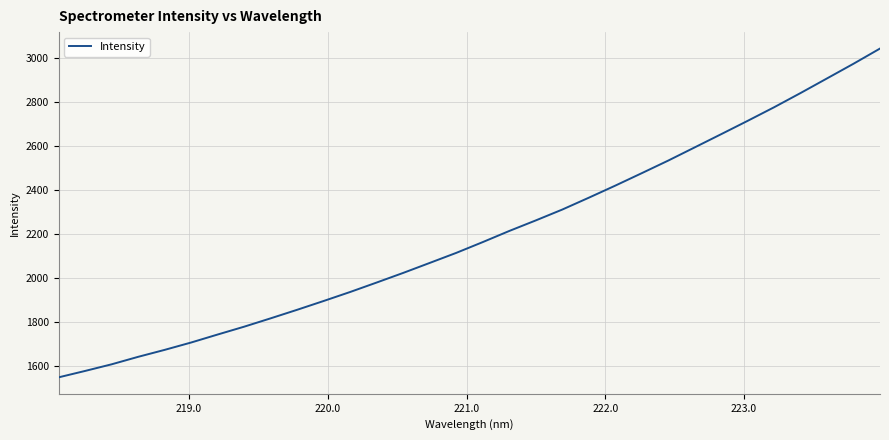

What is the greatest value displayed?

3042.4